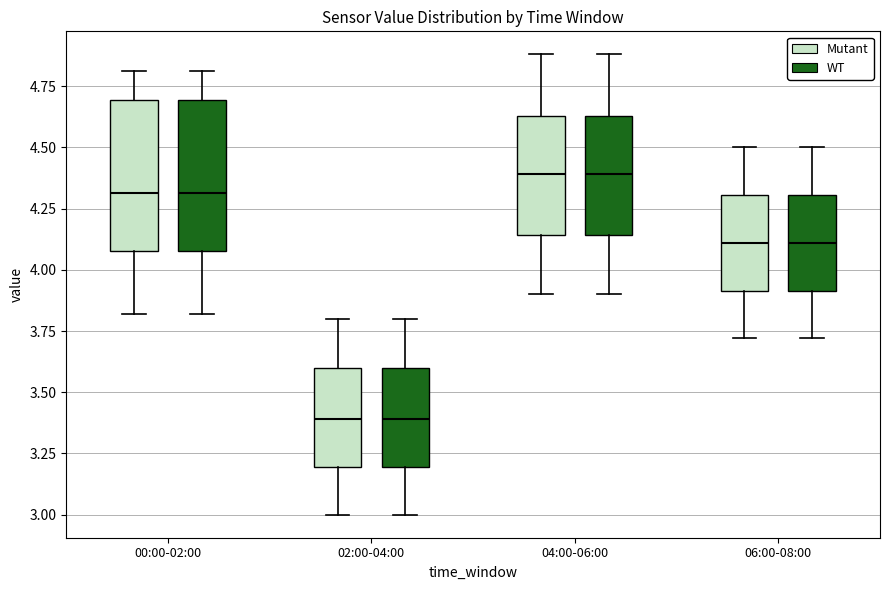

Where does the lower whisker of the box for 02:00-04:00 (Mutant) end on the y-axis? The values are not printed on the chart, so give them approximately, as read against the axis.

3.00